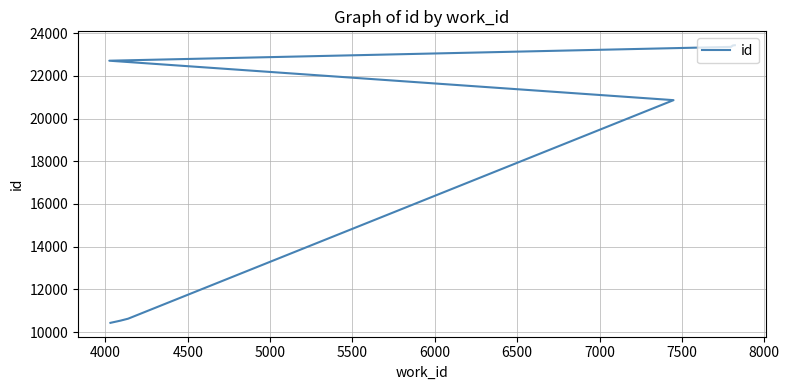

True or false: there are more than 0 points higher than both neighbors.

False